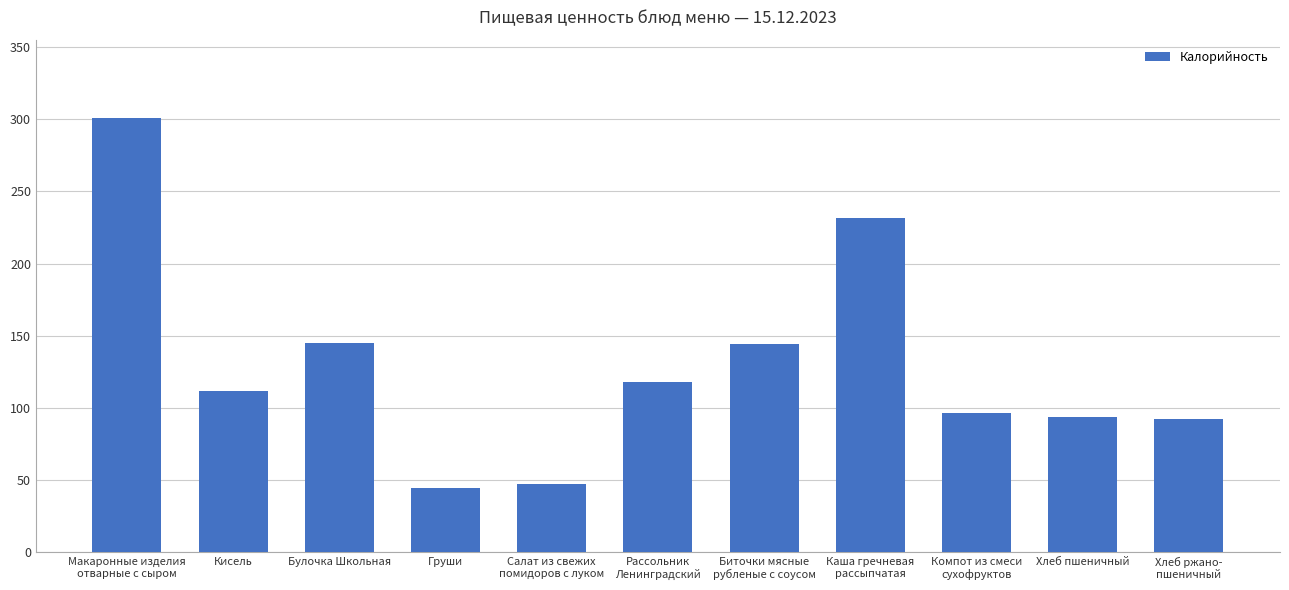

Are the bars horizontal?

No